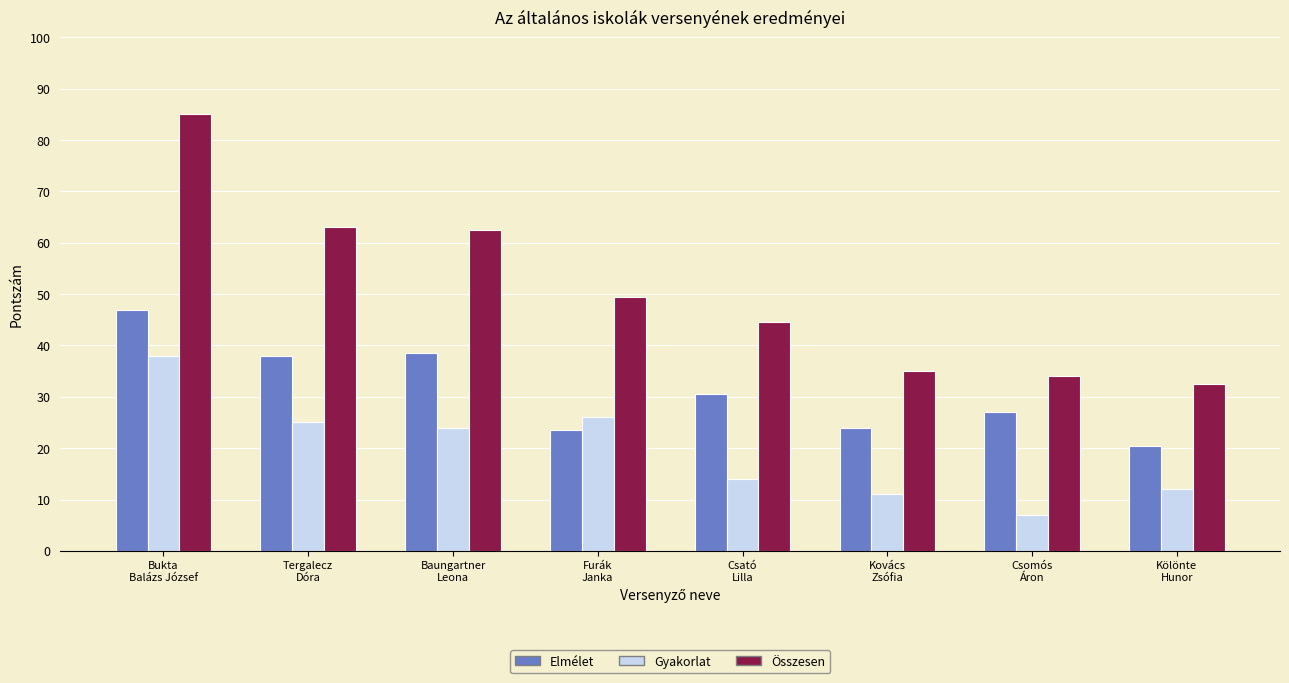

What is the value of the Elmélet bar at the 8th from the left?

20.5